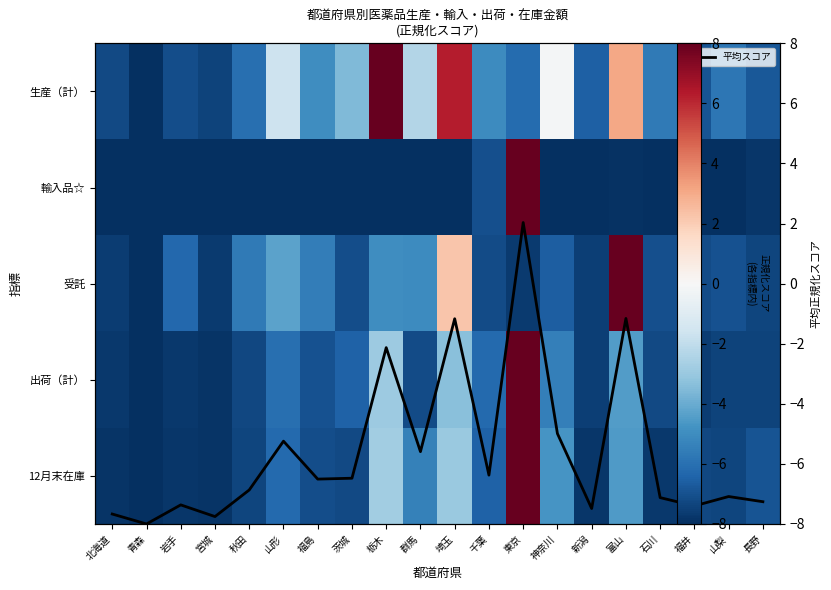

Which label corresponds to the smallest value in the chart?

青森